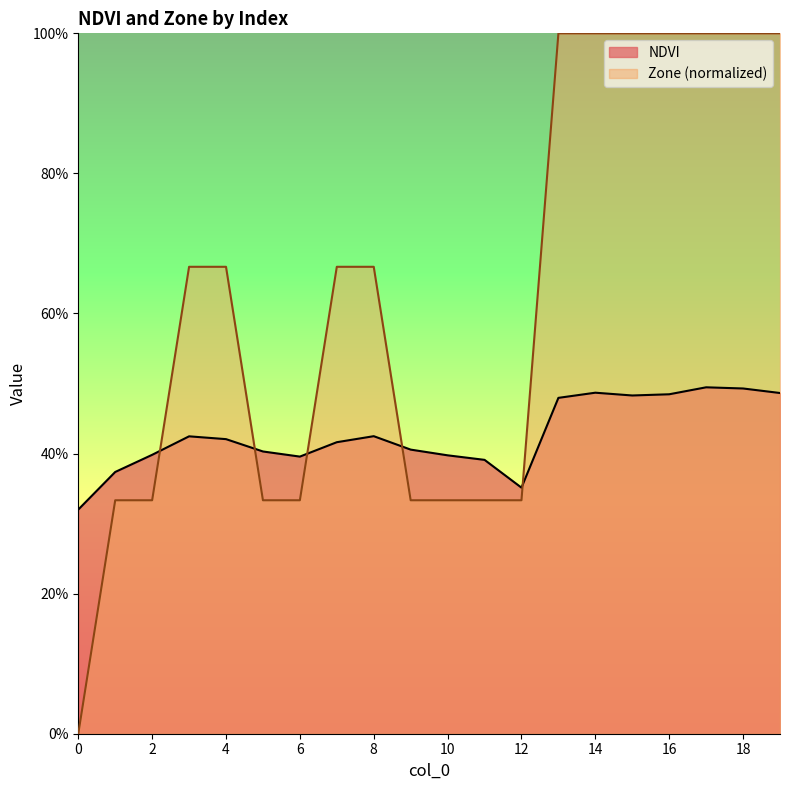

What is the maximum value shown in the chart?

1.0